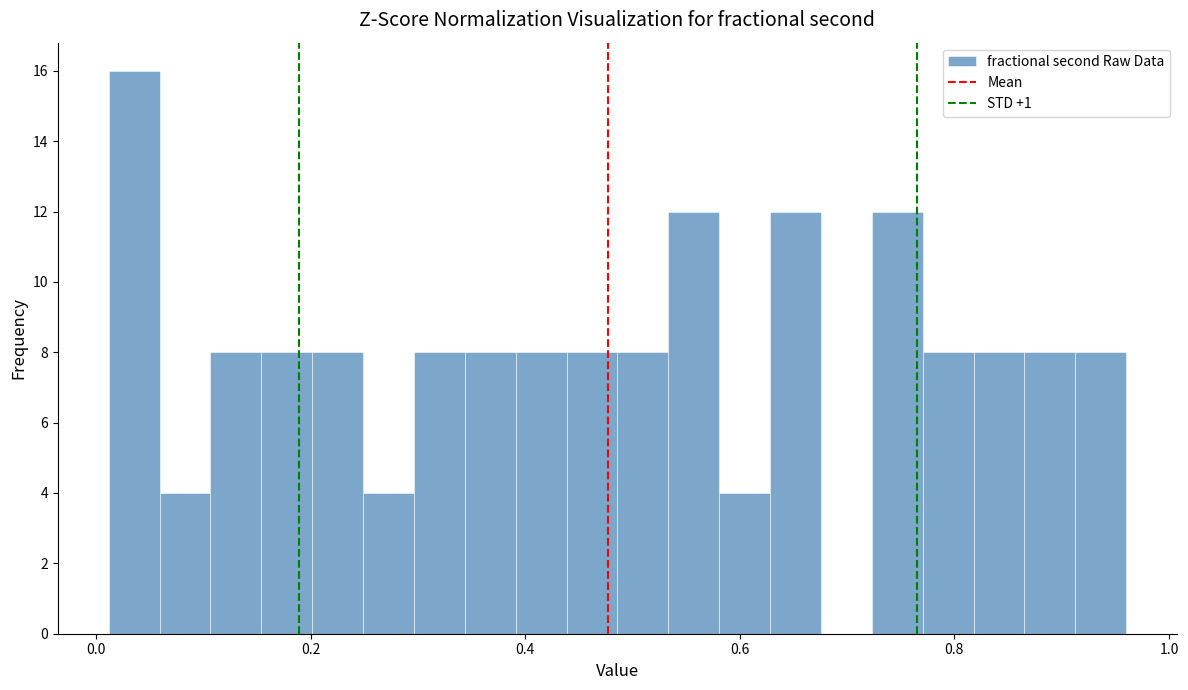

Read against the x-axis, roughly where is the centre of the tallest bar?

0.04